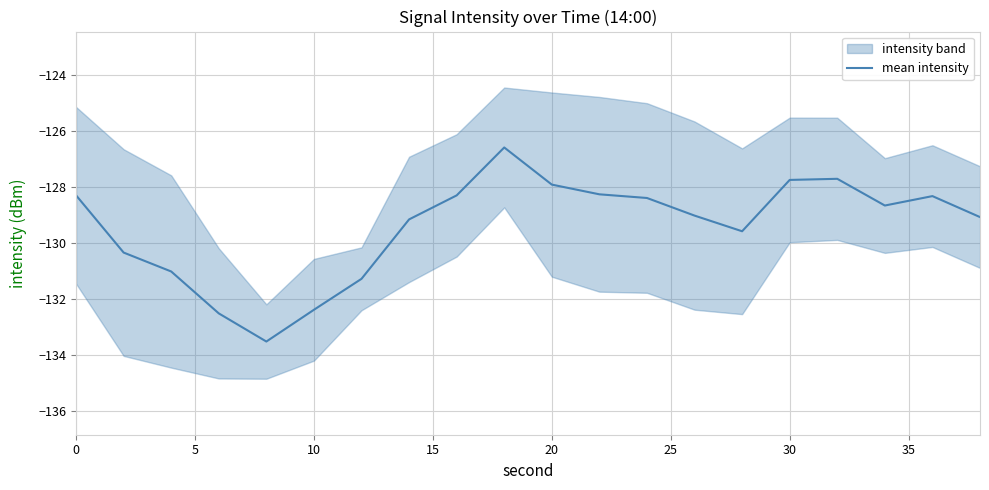

What is the difference between the maximum and minimum values?

6.9